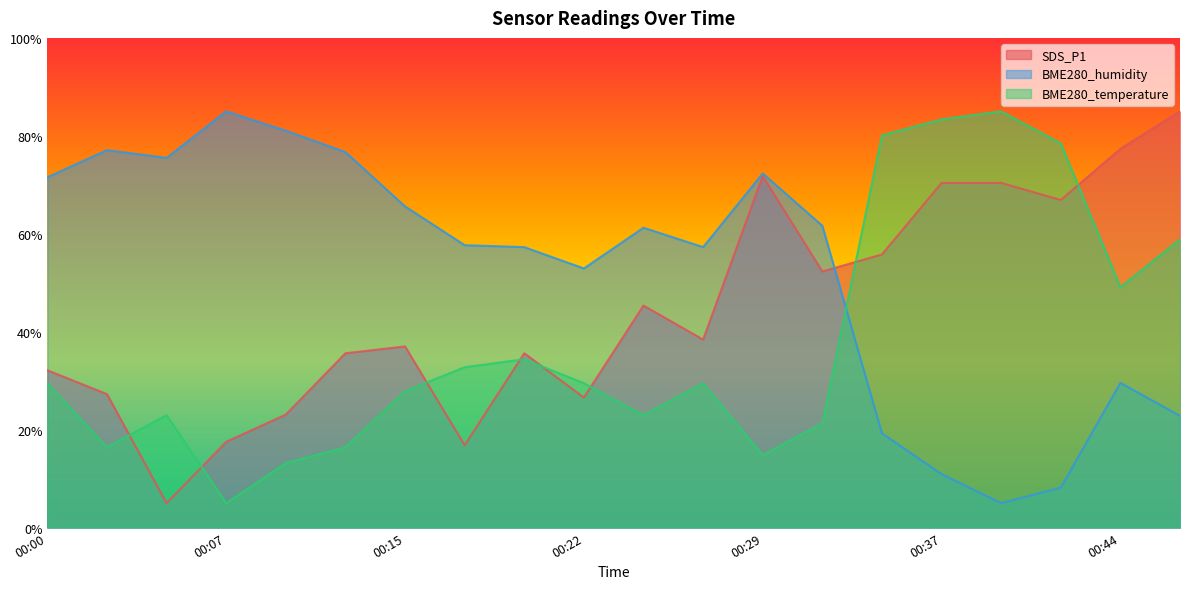

At which label does SDS_P1 first exceed 38?

00:24